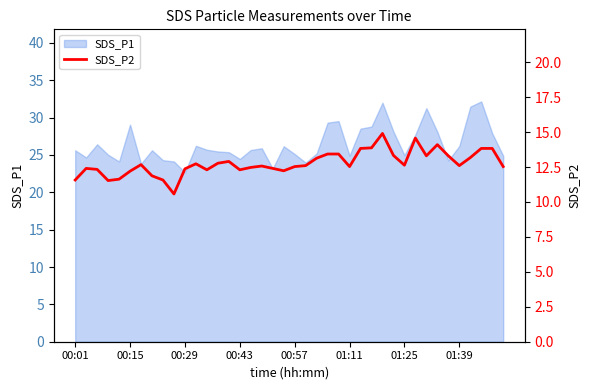

Does the chart have visible grid lines?

No